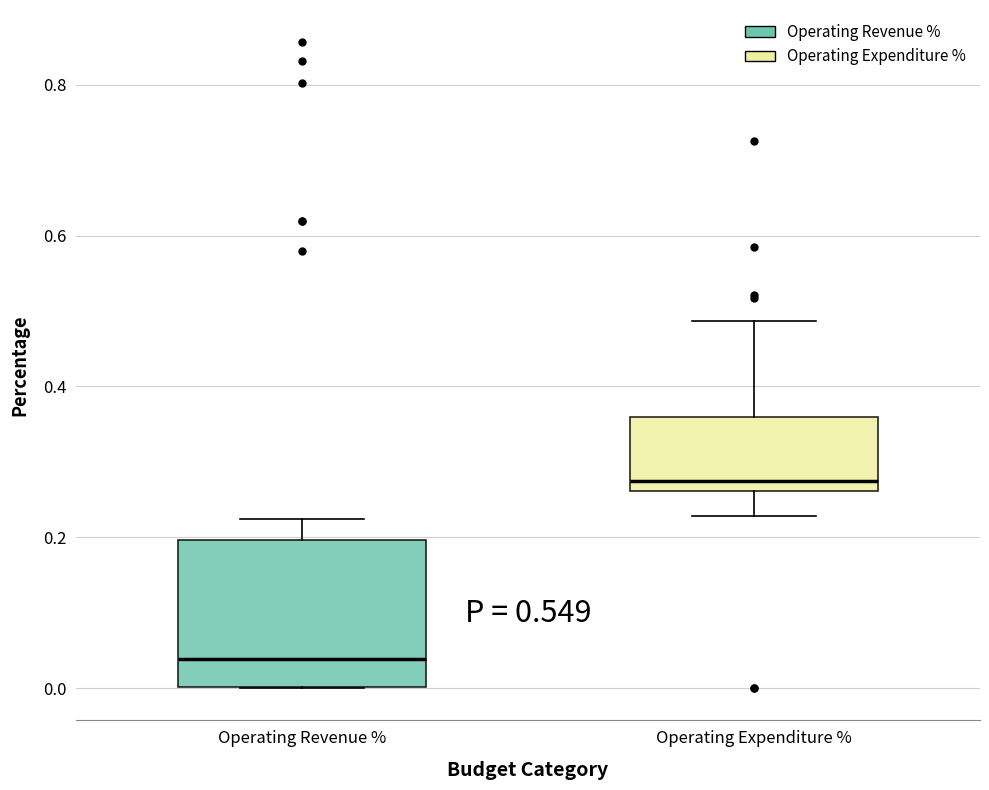

Where is the lower edge of the box for Operating Expenditure % on the y-axis? The values are not printed on the chart, so give them approximately, as read against the axis.

0.26